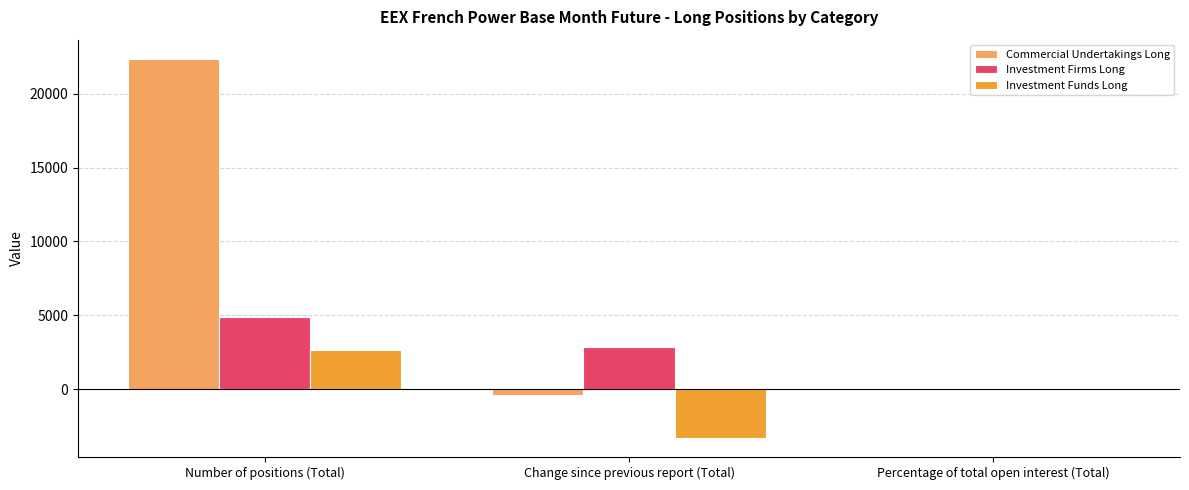

True or false: Investment Funds Long has a value of 2673.0 at Number of positions (Total).

True